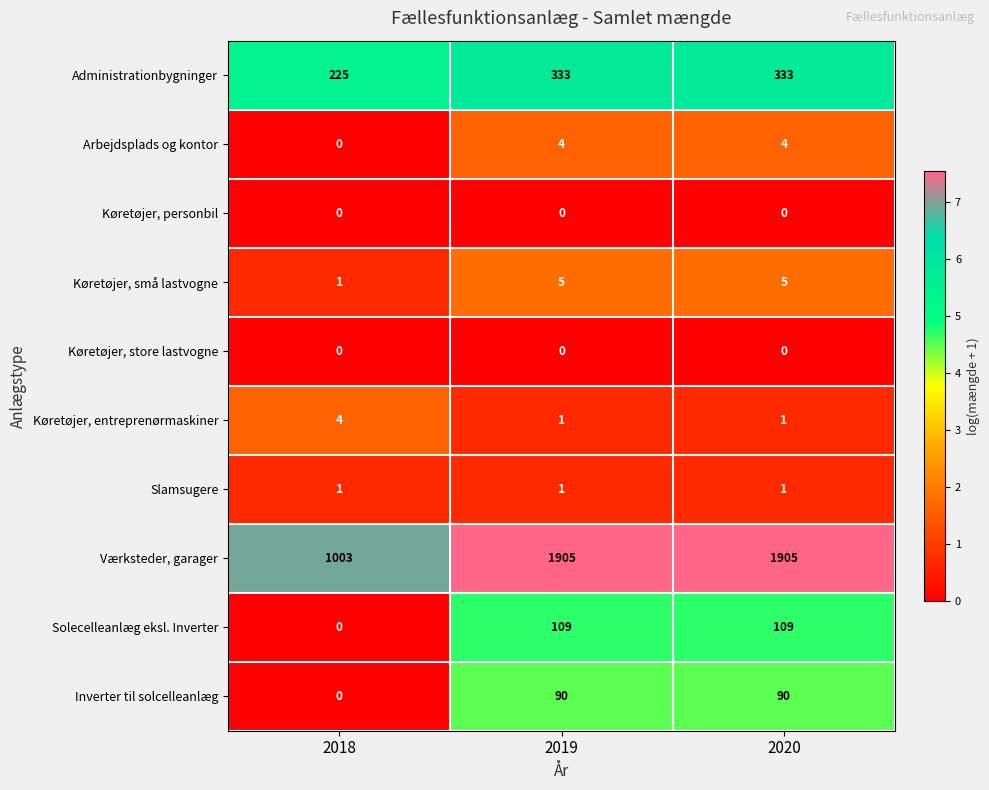

Is the value of Køretøjer, store lastvogne at 2020 greater than the value of Arbejdsplads og kontor at 2020?

No